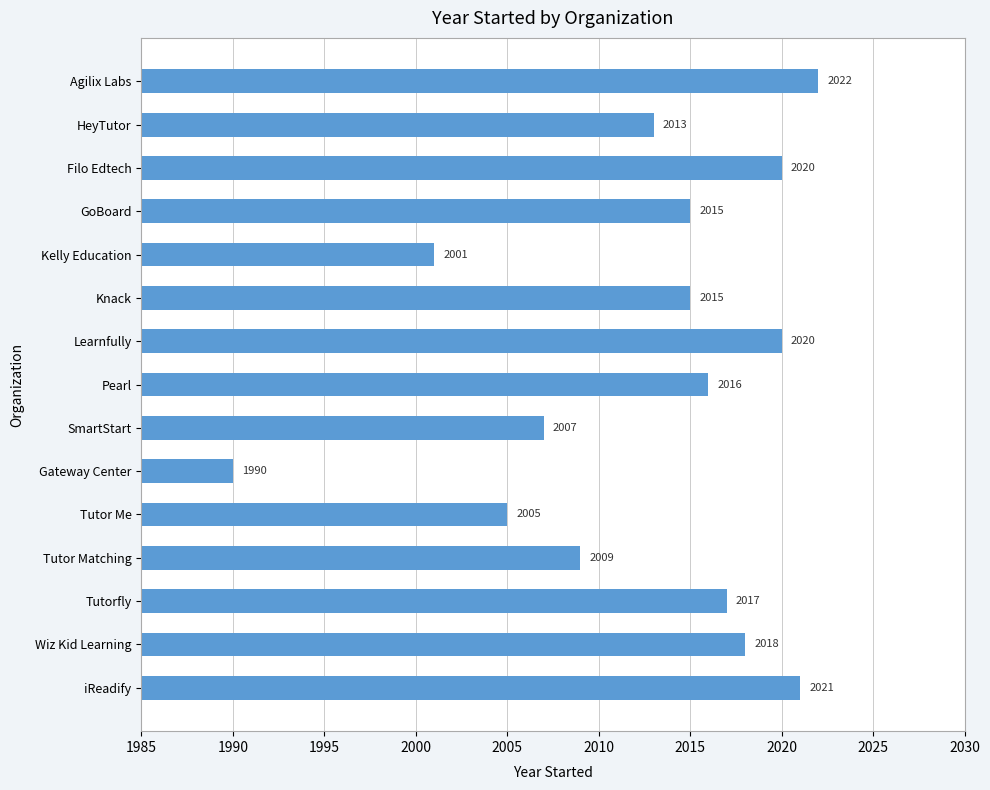

What is the label of the 11th bar from the bottom?

Kelly Education